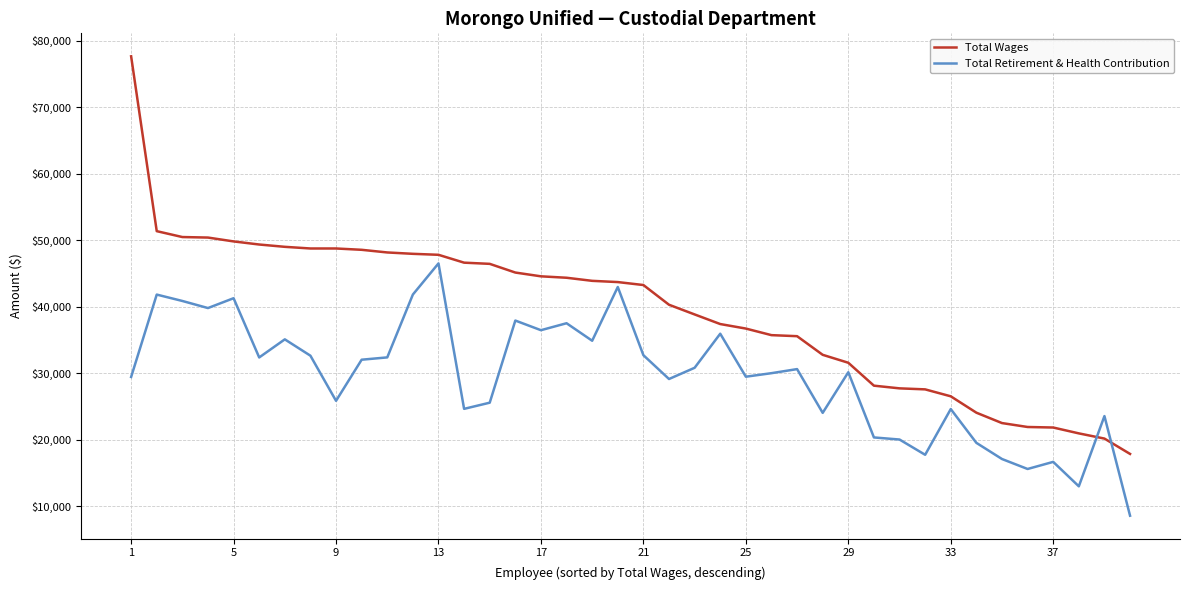

How many intersections are there between Total Retirement & Health Contribution and Total Wages?

2